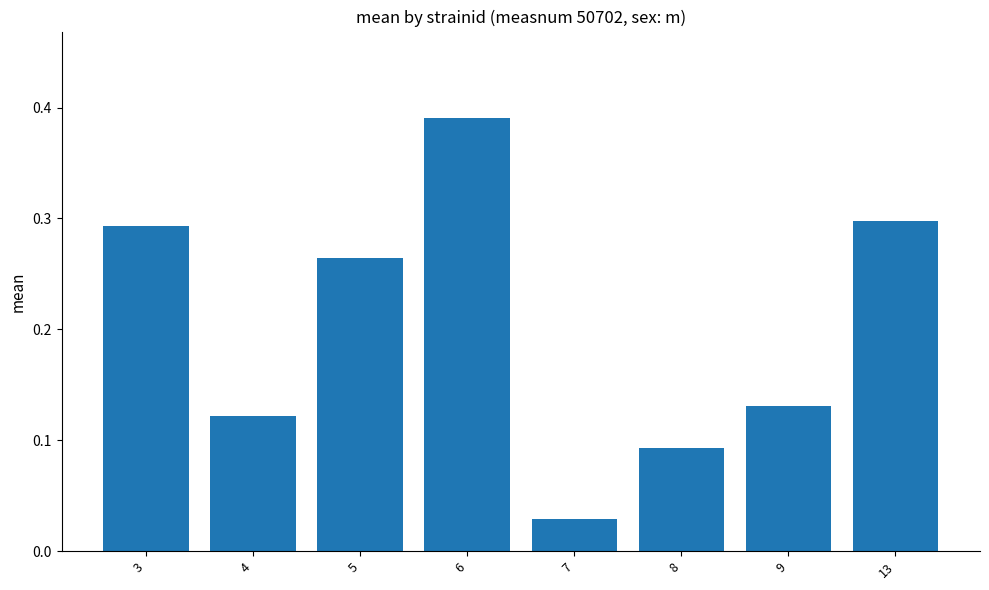

What is the sum of the values at 4 and 6?

0.5